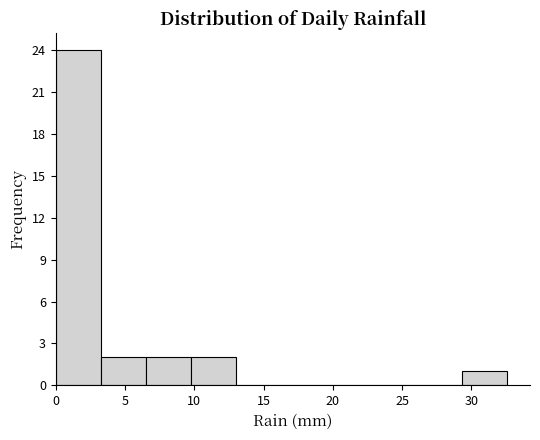

Reading left to right, list every bar in this chart as the range it spans on the x-axis followed by its height. Neither the bar edges nor the heights are printed on the chart, so give them approximately, as read against the axes.

0.0 to 3.5: 24
3.5 to 6.5: 2
6.5 to 10.0: 2
10.0 to 13.0: 2
13.0 to 16.5: 0
16.5 to 19.5: 0
19.5 to 23.0: 0
23.0 to 26.0: 0
26.0 to 29.5: 0
29.5 to 32.5: 1